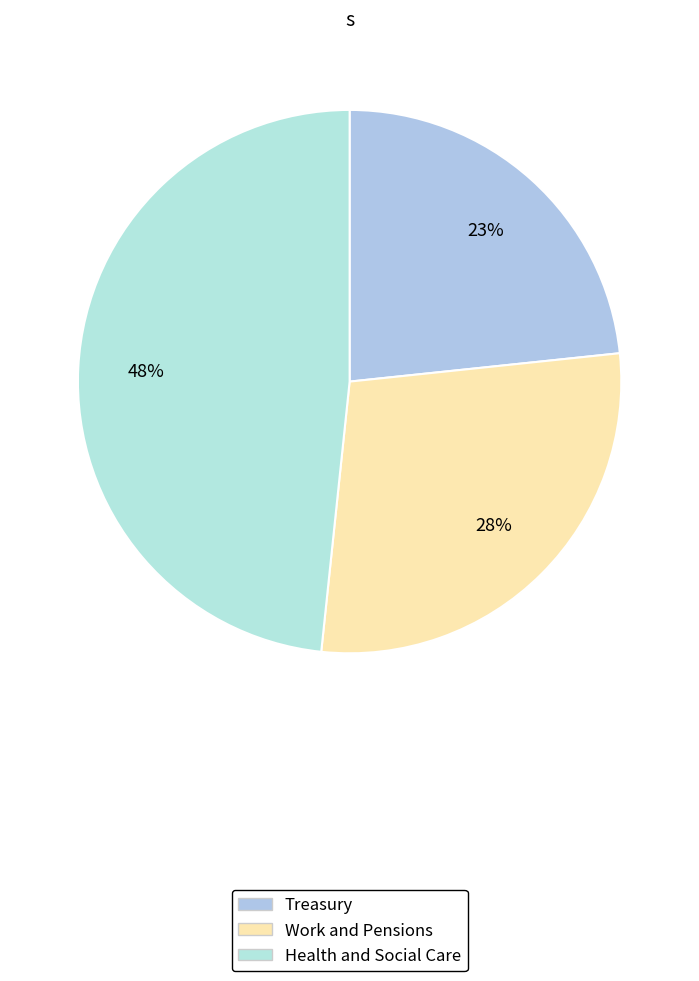

How many slices are in this pie chart?

3